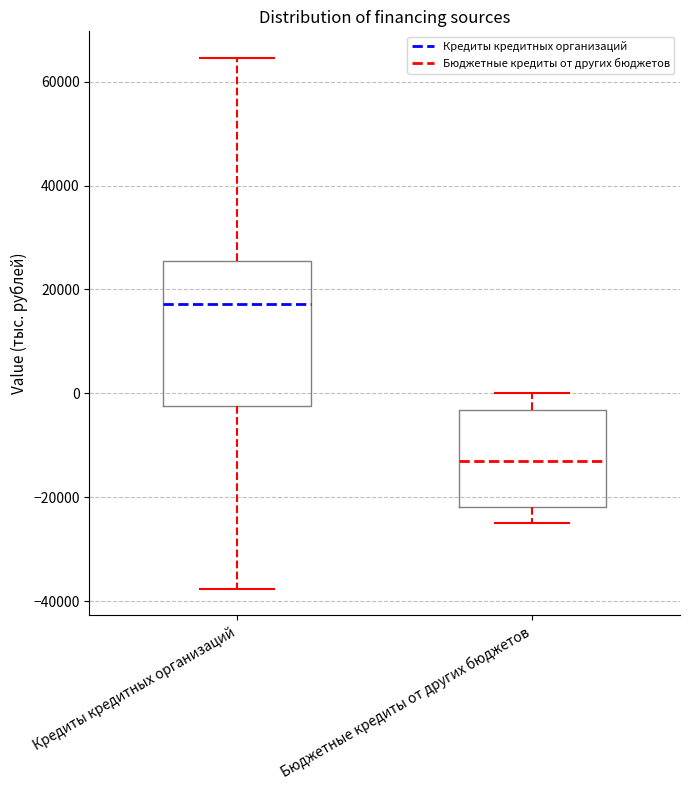

Reading left to right, read every box against the y-axis: the position of its median line, the range the box covers, and the ends of its whiskers. The values are not printed on the chart, so give them approximately, as read against the axis.

Кредиты кредитных организаций: median 18000, box -2000 to 26000, whiskers -38000 to 64000
Бюджетные кредиты от других бюджетов: median -12000, box -22000 to -4000, whiskers -24000 to 0